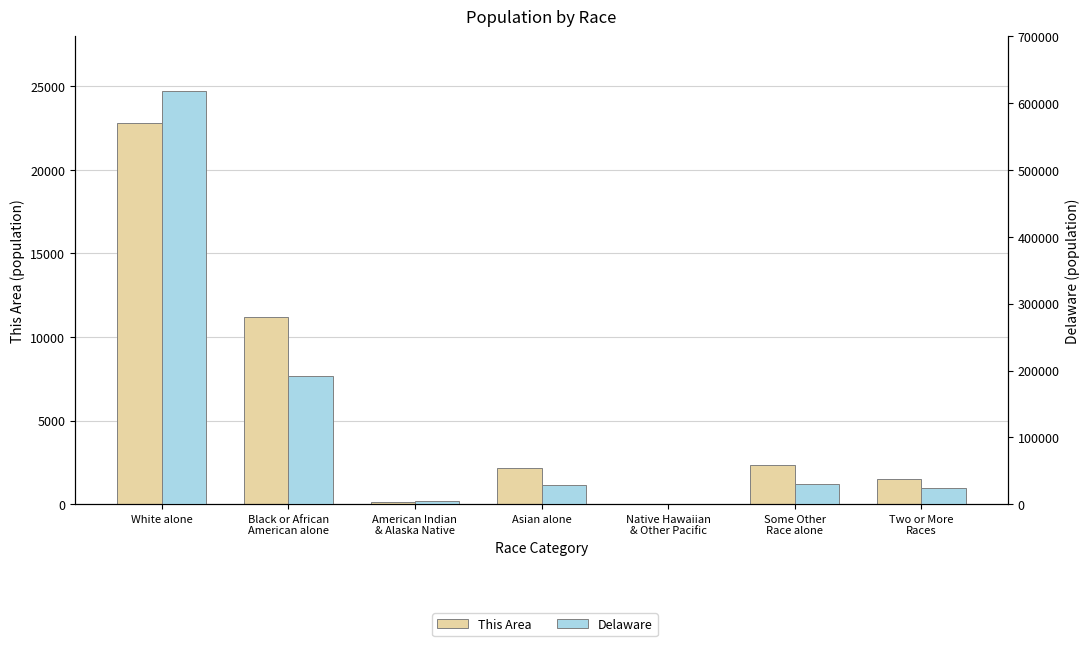

The value of This Area at Some Other
Race alone is 484. True or false?

False